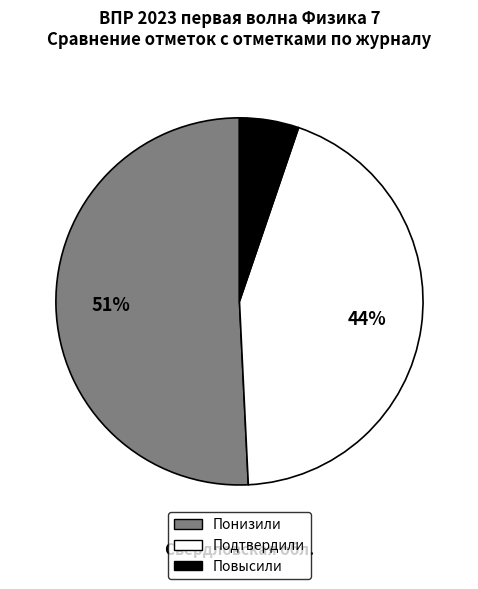

Is Понизили the majority of the pie?

Yes